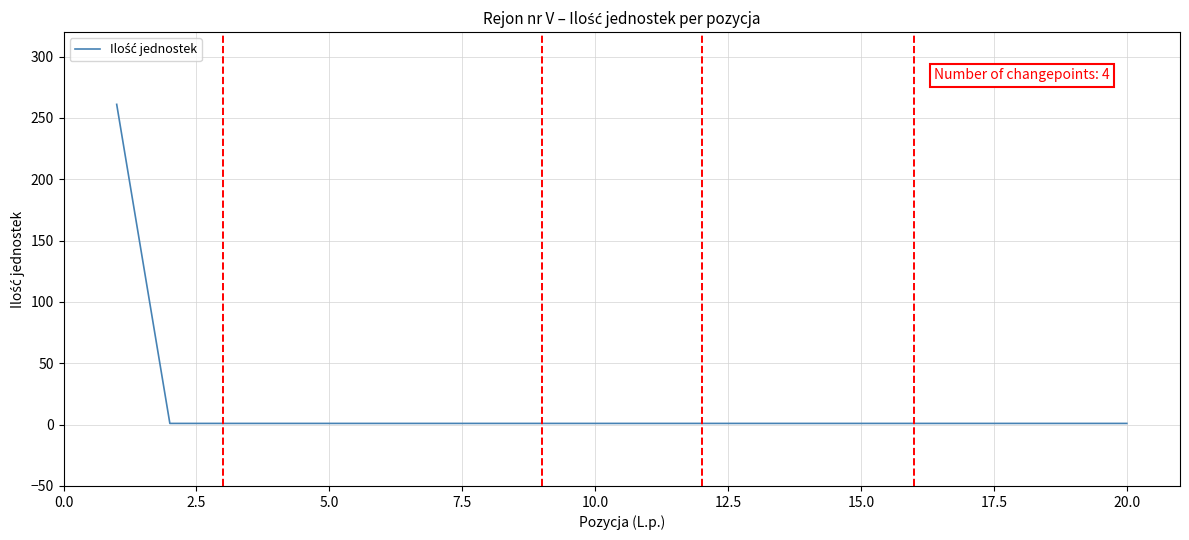

What is the maximum value shown in the chart?

261.1